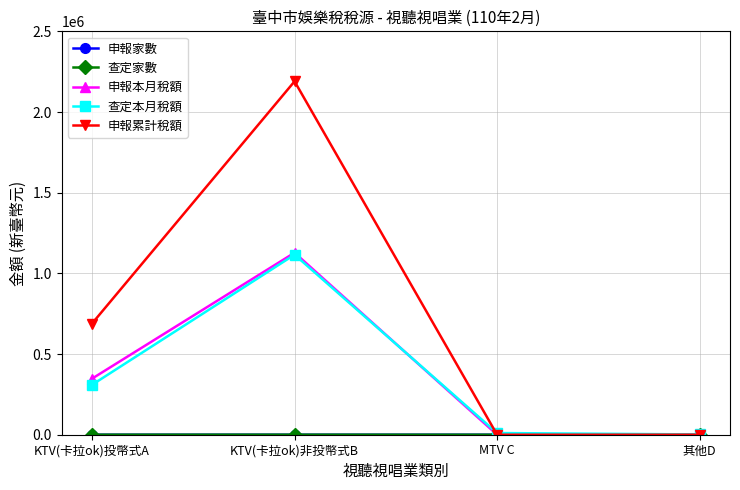

Which series changed the most between KTV(卡拉ok)投幣式A and KTV(卡拉ok)非投幣式B?

申報累計稅額